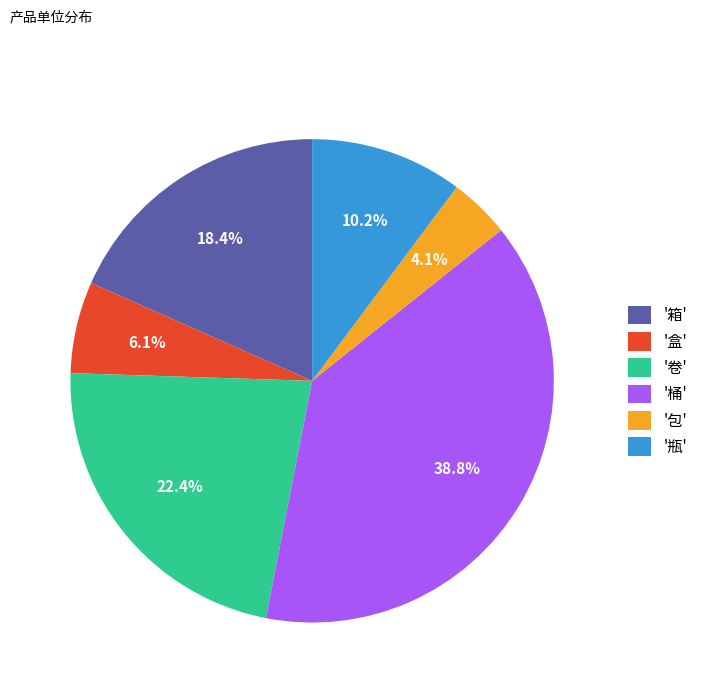

What is the largest slice in the pie chart?

'桶'